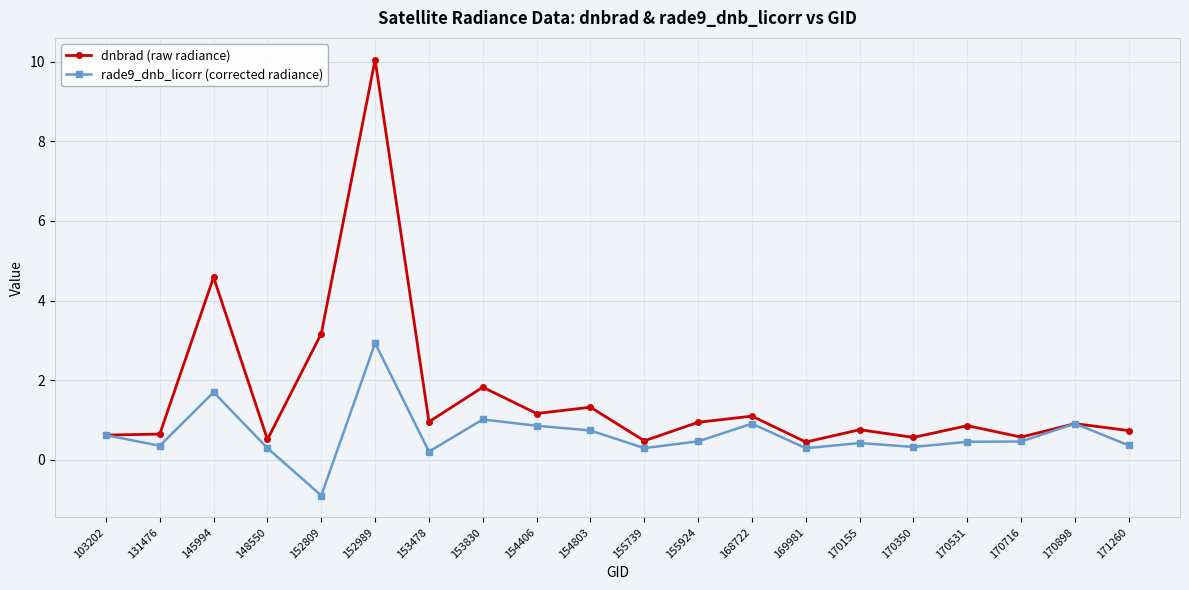

What is the maximum value shown in the chart?

10.0